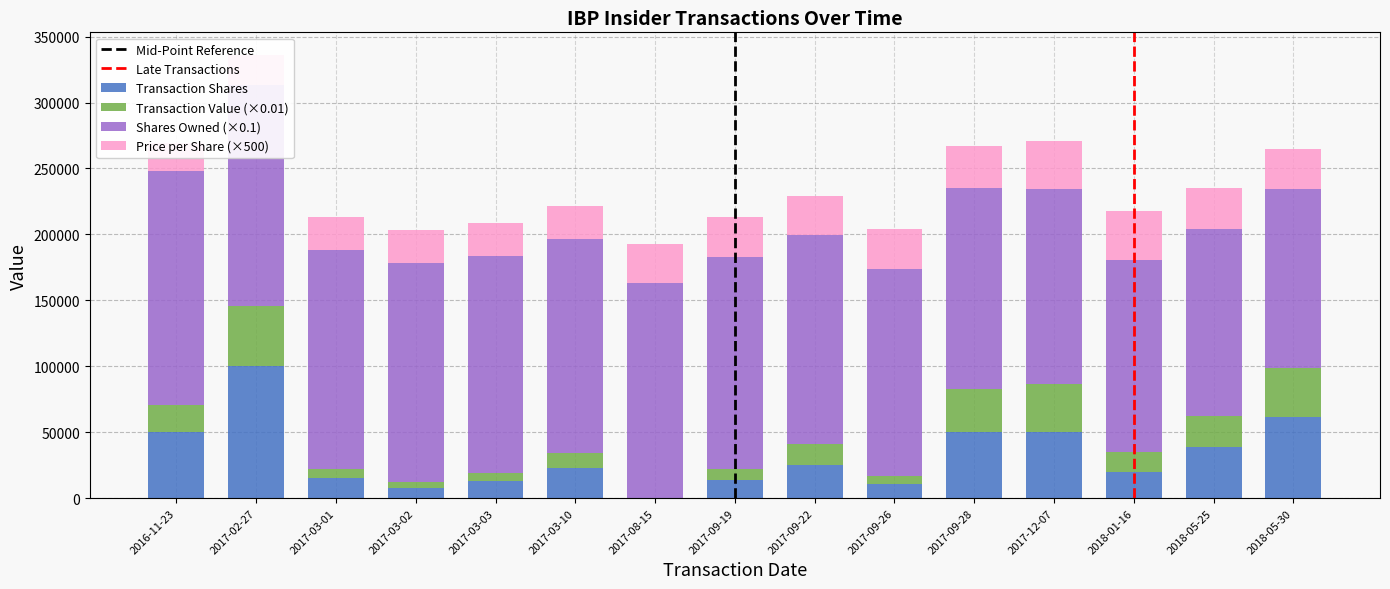

What is the sum of all transactionValue values?

271928.5